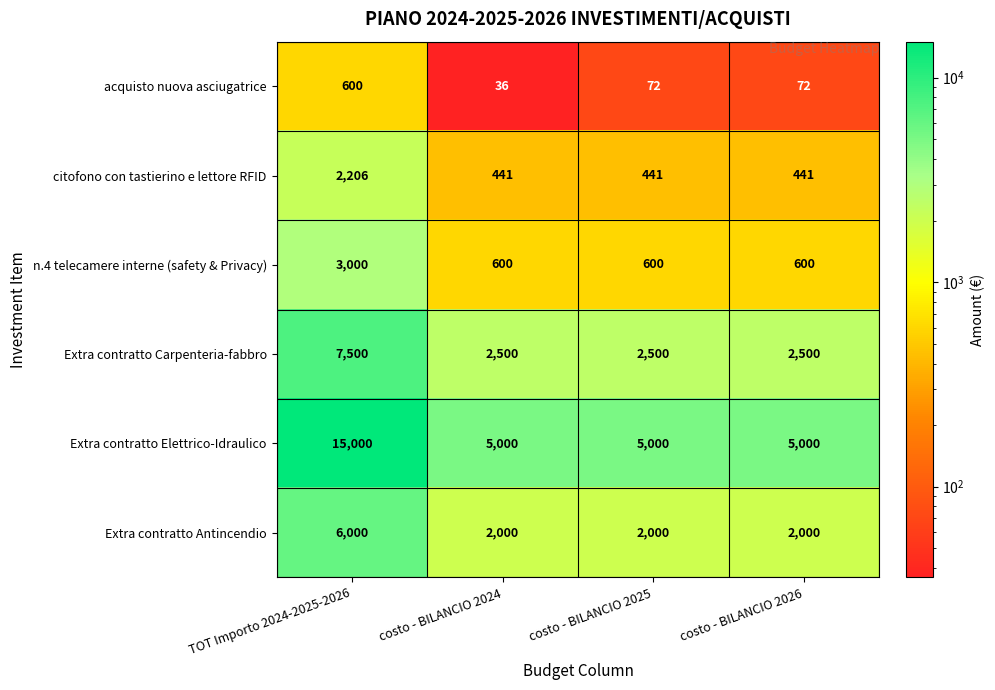

Count the number of categories in the chart.

4